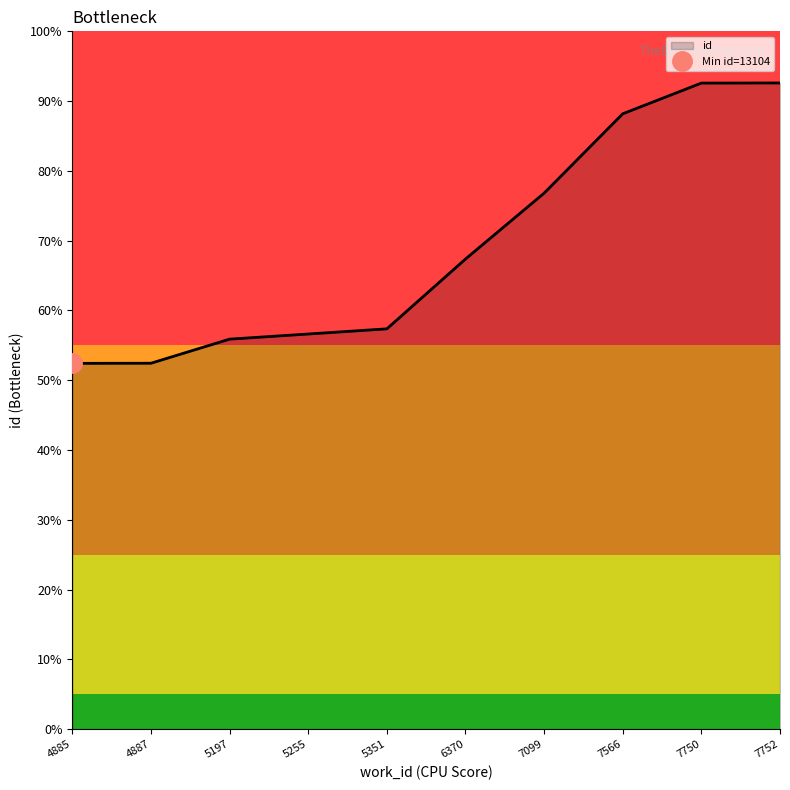

Reading right to left, extract all data points from this chart.

23150	23146	22046	19203	16842	14341	14156	13972	13109	13104